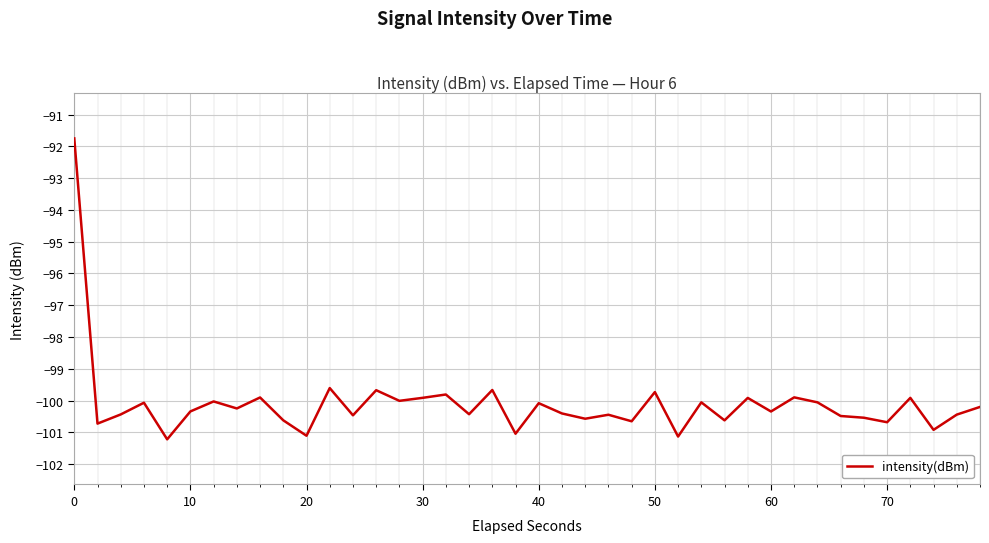

Does the chart have visible grid lines?

Yes